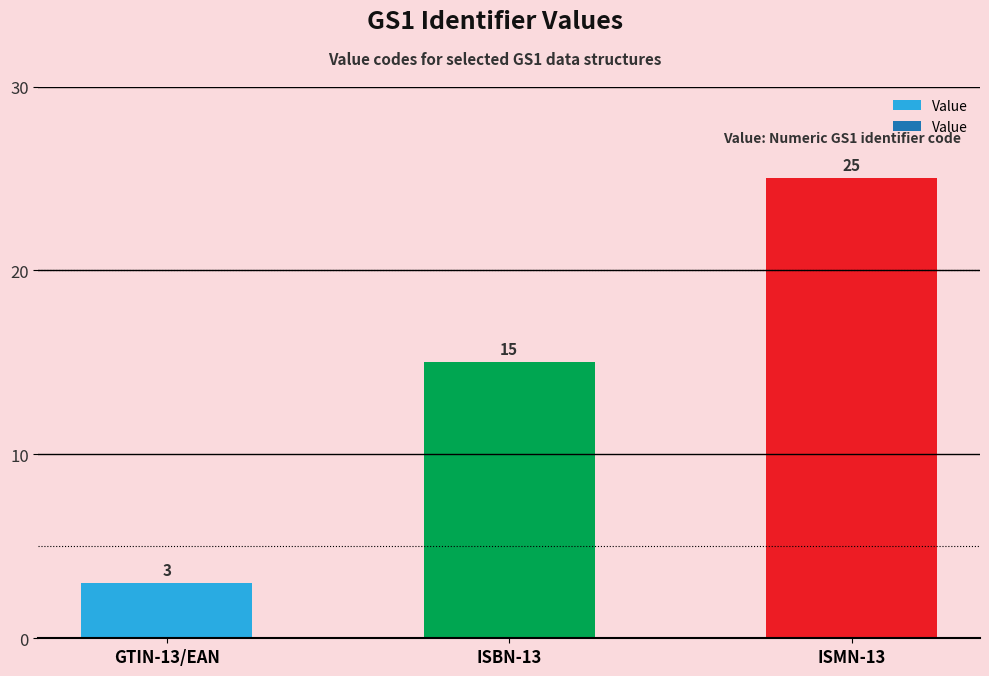

What is the ratio of the value at ISMN-13 to the value at GTIN-13/EAN?

8.3